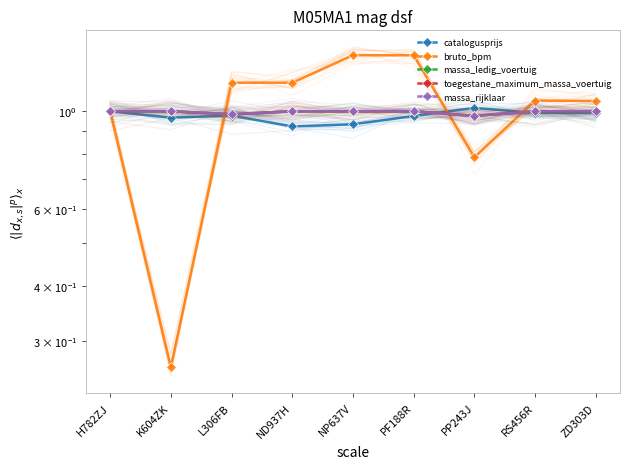

True or false: bruto_bpm has a value of 1.9 at L306FB.

False